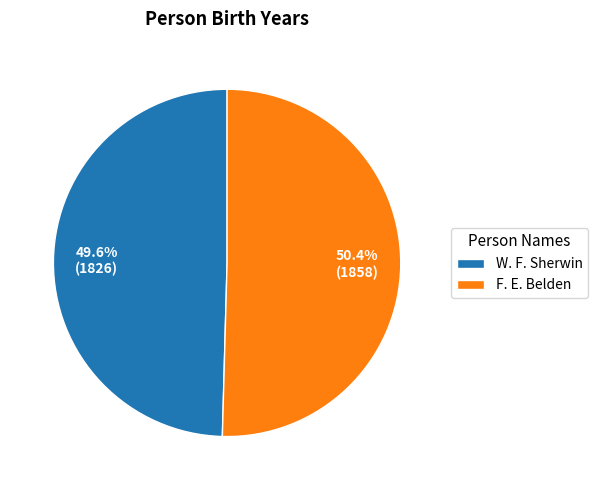

What is the majority slice?

F. E. Belden